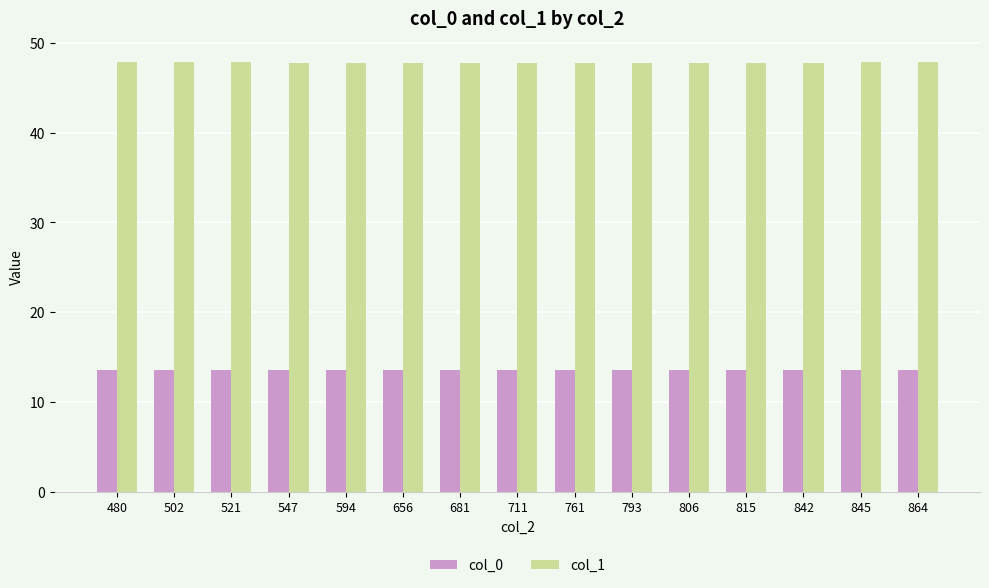

Reading left to right, list all the values displayed in this chart.

col_0: 13.5	13.5	13.5	13.5	13.5	13.5	13.5	13.5	13.5	13.5	13.5	13.5	13.5	13.5	13.5
col_1: 47.8	47.8	47.8	47.8	47.8	47.8	47.8	47.8	47.8	47.8	47.8	47.8	47.8	47.8	47.8